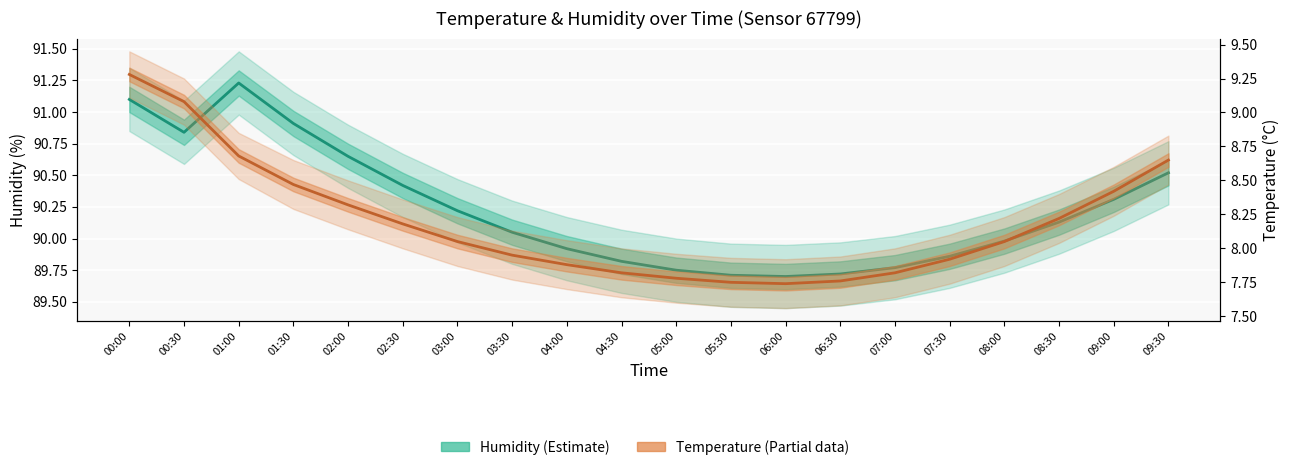

Which series has the widest spread of values?

Temperature (Partial)